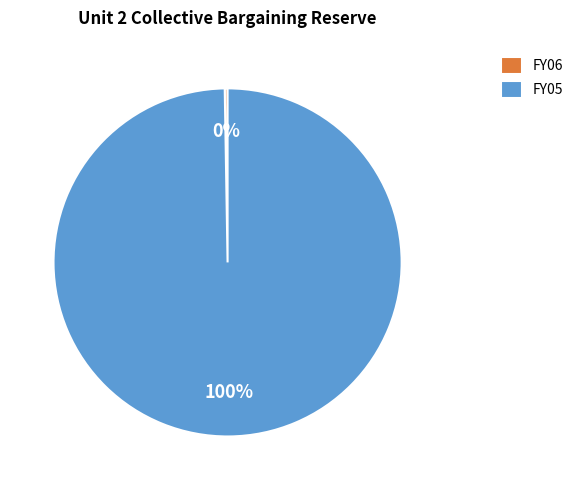

The FY05 slice represents 100% of the pie. True or false?

True